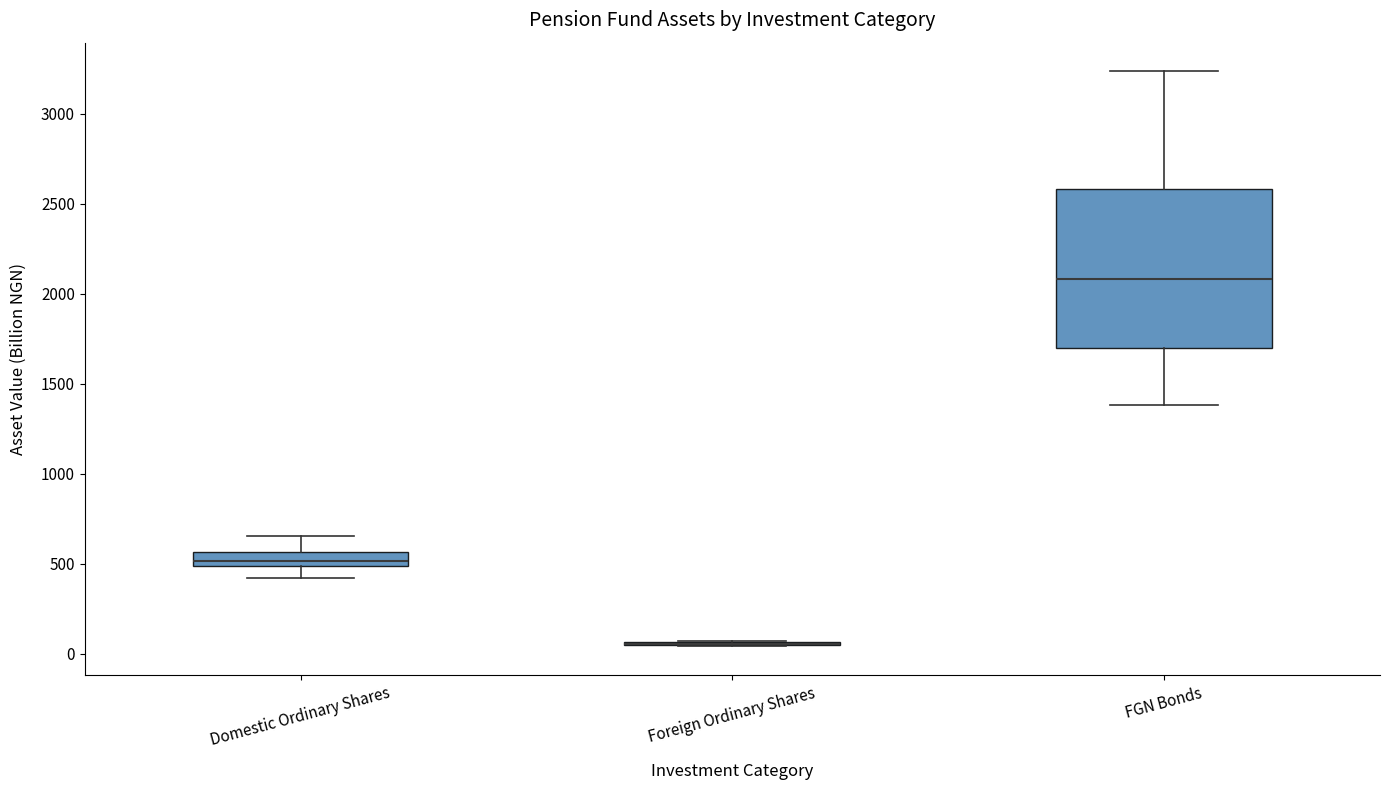

Reading left to right, transcribe this box plot: for each box, give where its median line is, the range the box spans, and where its two whiskers end, as read against the y-axis. The values are not printed on the chart, so give them approximately, as read against the axis.

Domestic Ordinary Shares: median 500 (inside the box), box 500 to 550, whiskers 400 to 650
Foreign Ordinary Shares: box collapsed to a line at 50, whiskers 50 to 50
FGN Bonds: median 2100, box 1700 to 2600, whiskers 1400 to 3250